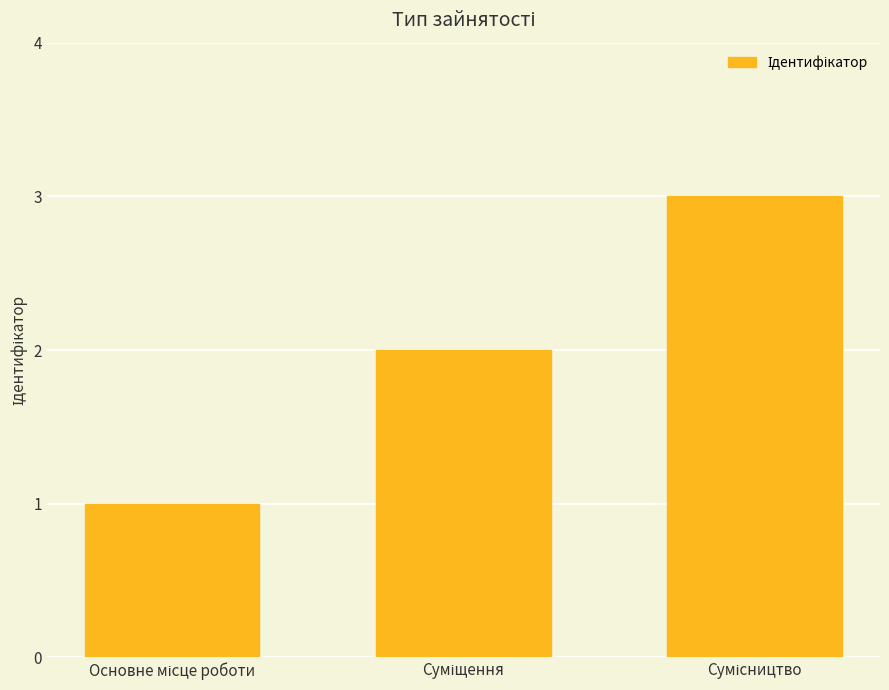

What is the maximum value shown in the chart?

3